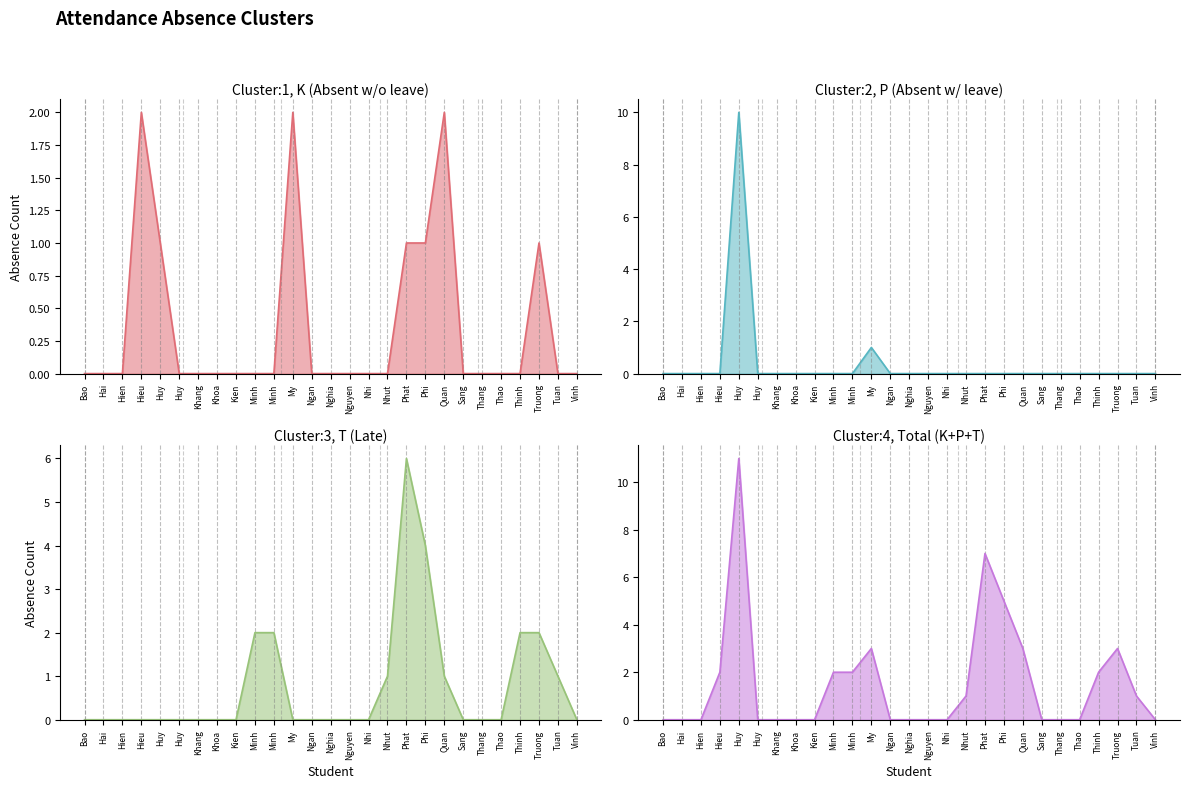

How many series are shown in this chart?

4